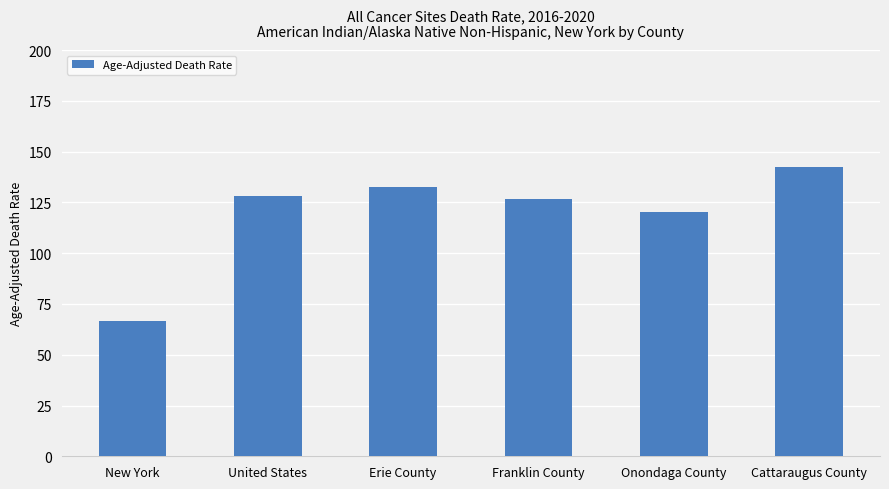

Reading left to right, transcribe all the data shown in this chart.

66.8	128.2	132.8	126.9	120.3	142.3